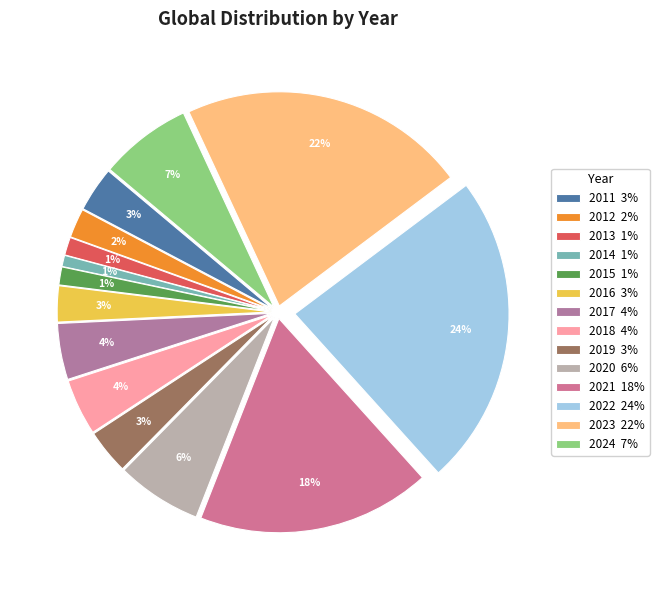

Count the number of slices in the pie.

14